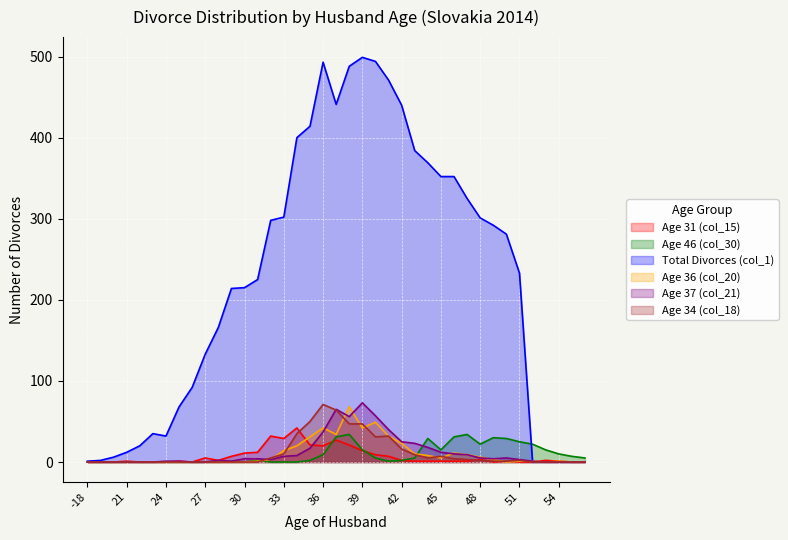

What is the value of the Age 46 (col_30) point at the 35th from the left?

22